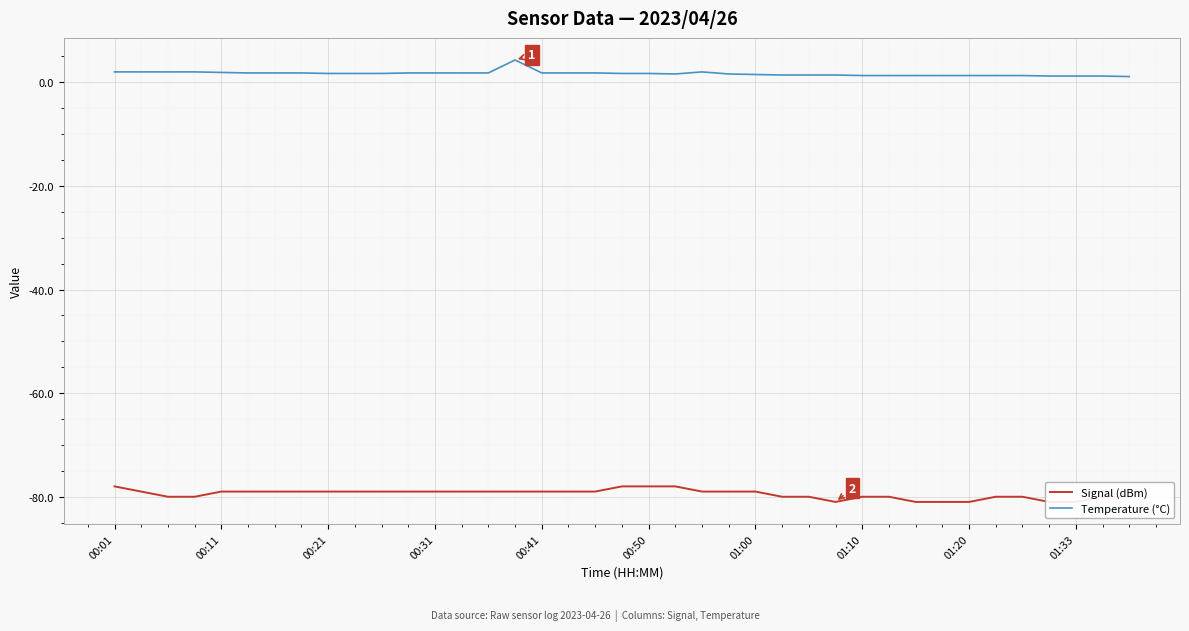

What is the highest value of the Temperature (°C) series?

4.3